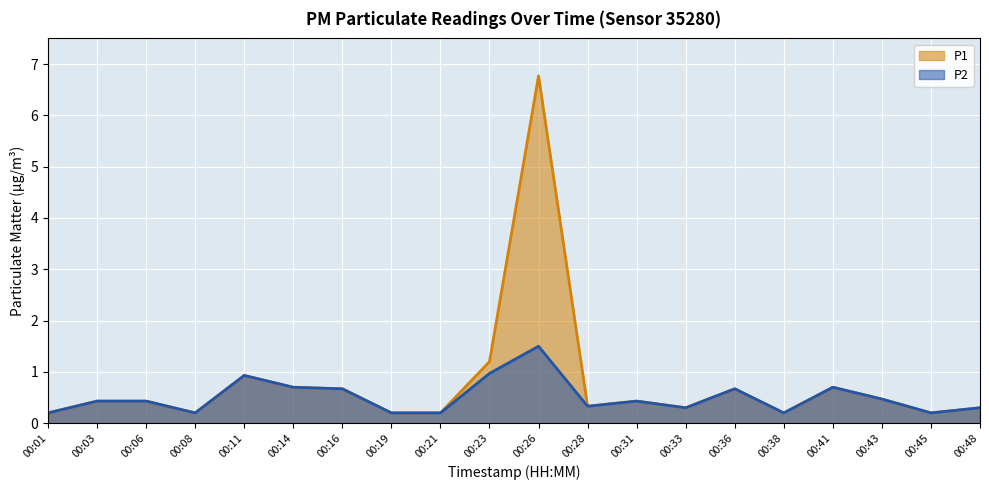

At which label is P2 closest to 0?

00:01